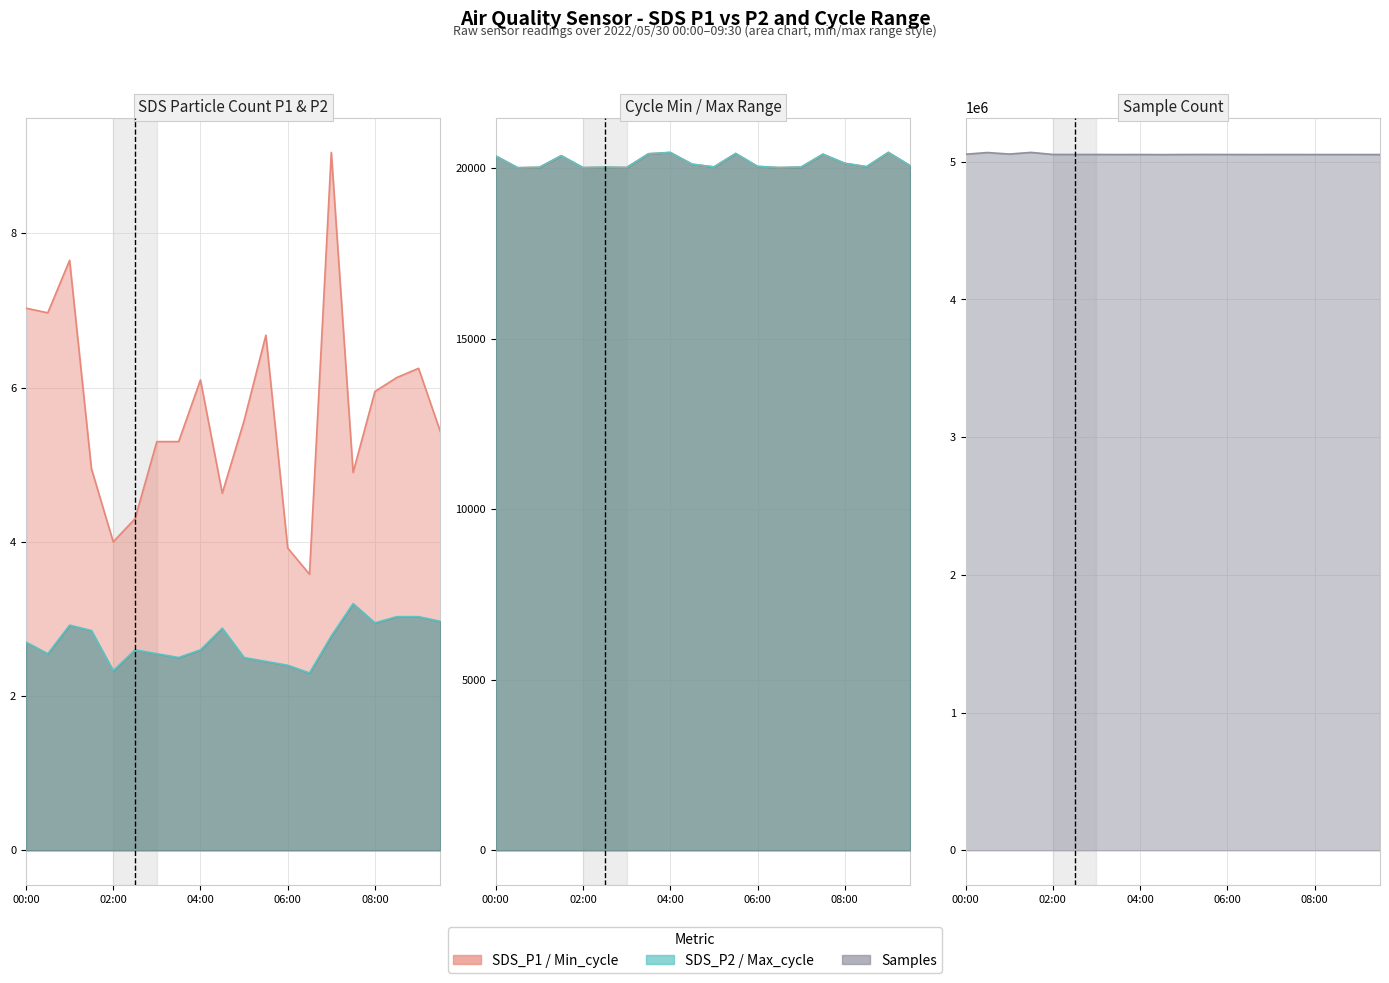

At how many categories does at least one series exceed 1757478?

20